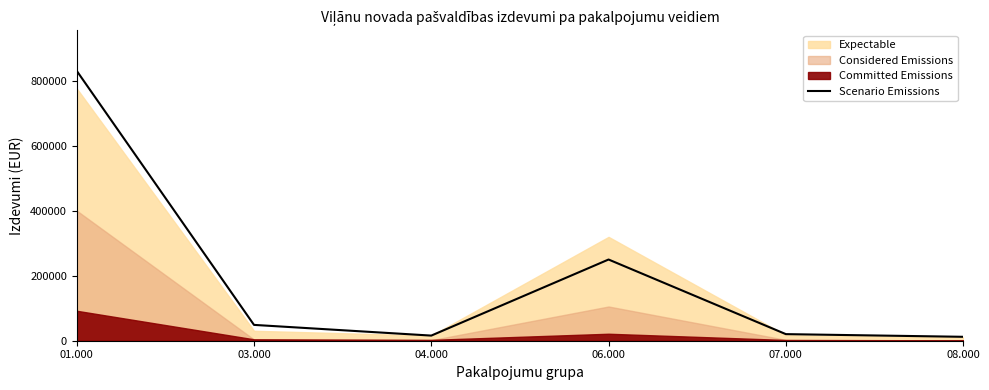

Reading left to right, list all the values displayed in this chart.

832291	48812	15824	250394	20338	12076